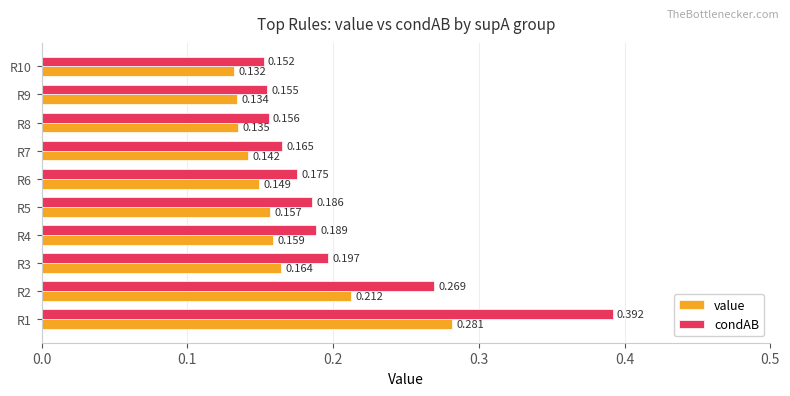

Which series has the widest spread of values?

condAB